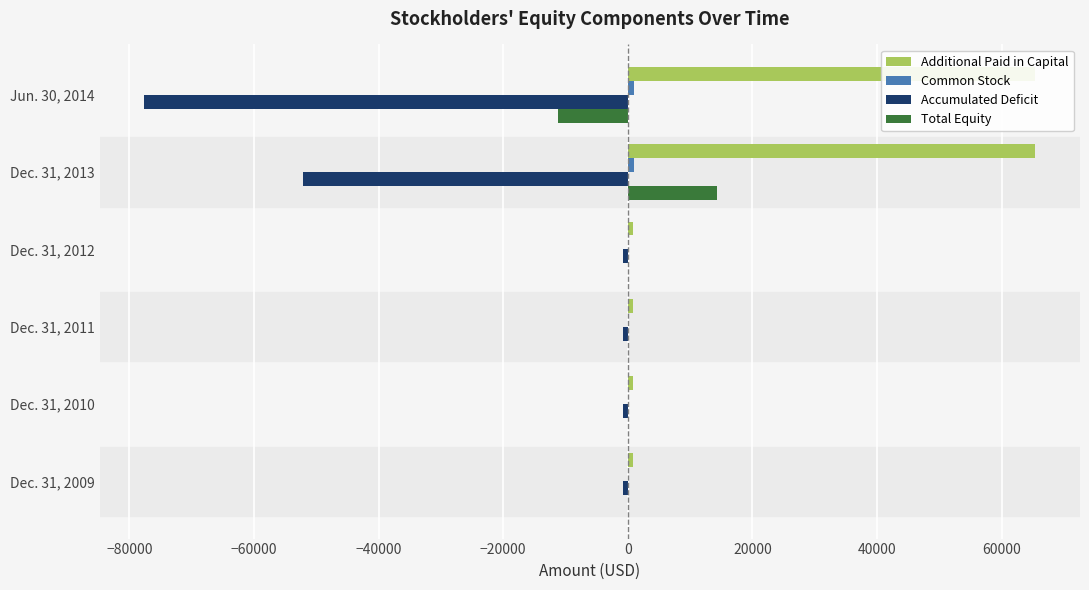

True or false: Additional Paid in Capital has a value of 27680 at Jun. 30, 2014.

False